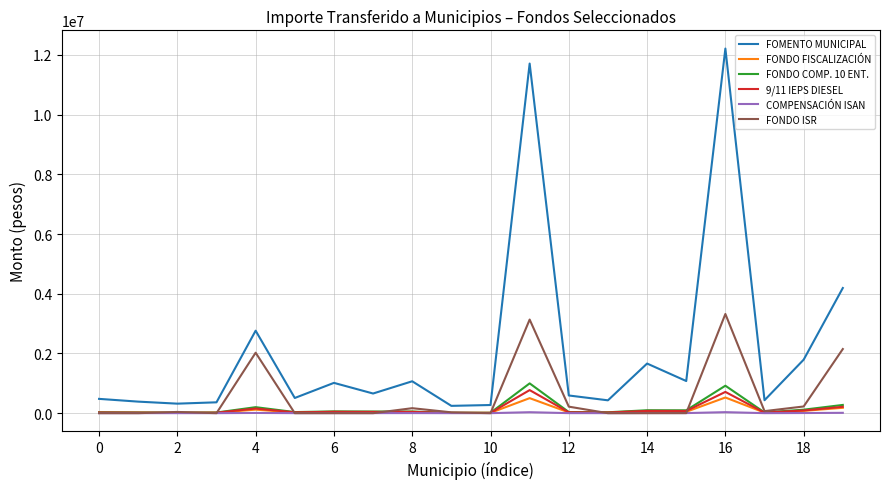

What is the greatest value displayed?

12210882